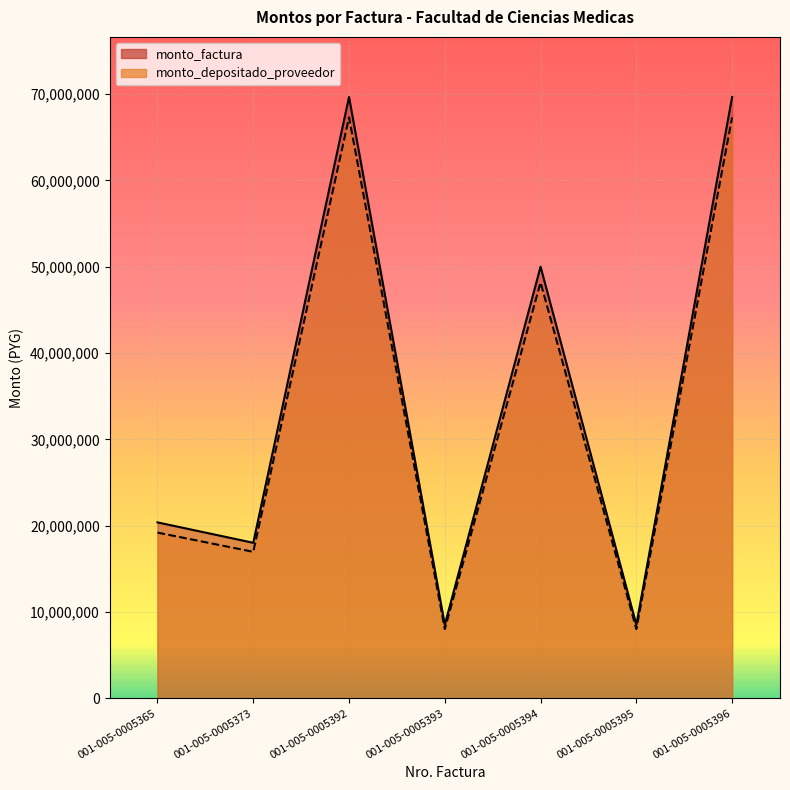

The value of monto_factura at 001-005-0005392 is 69660891. True or false?

True